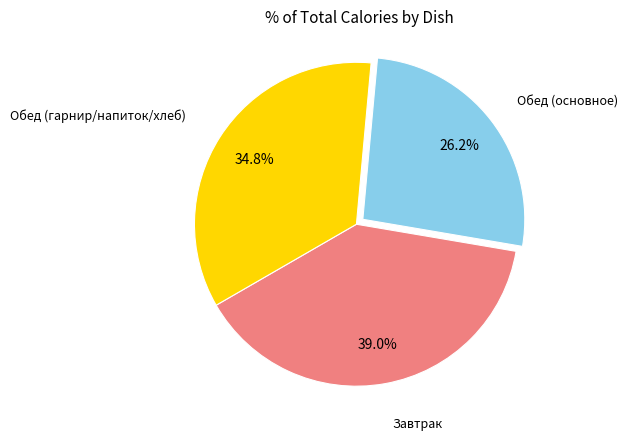

Is there a majority slice in this chart?

No